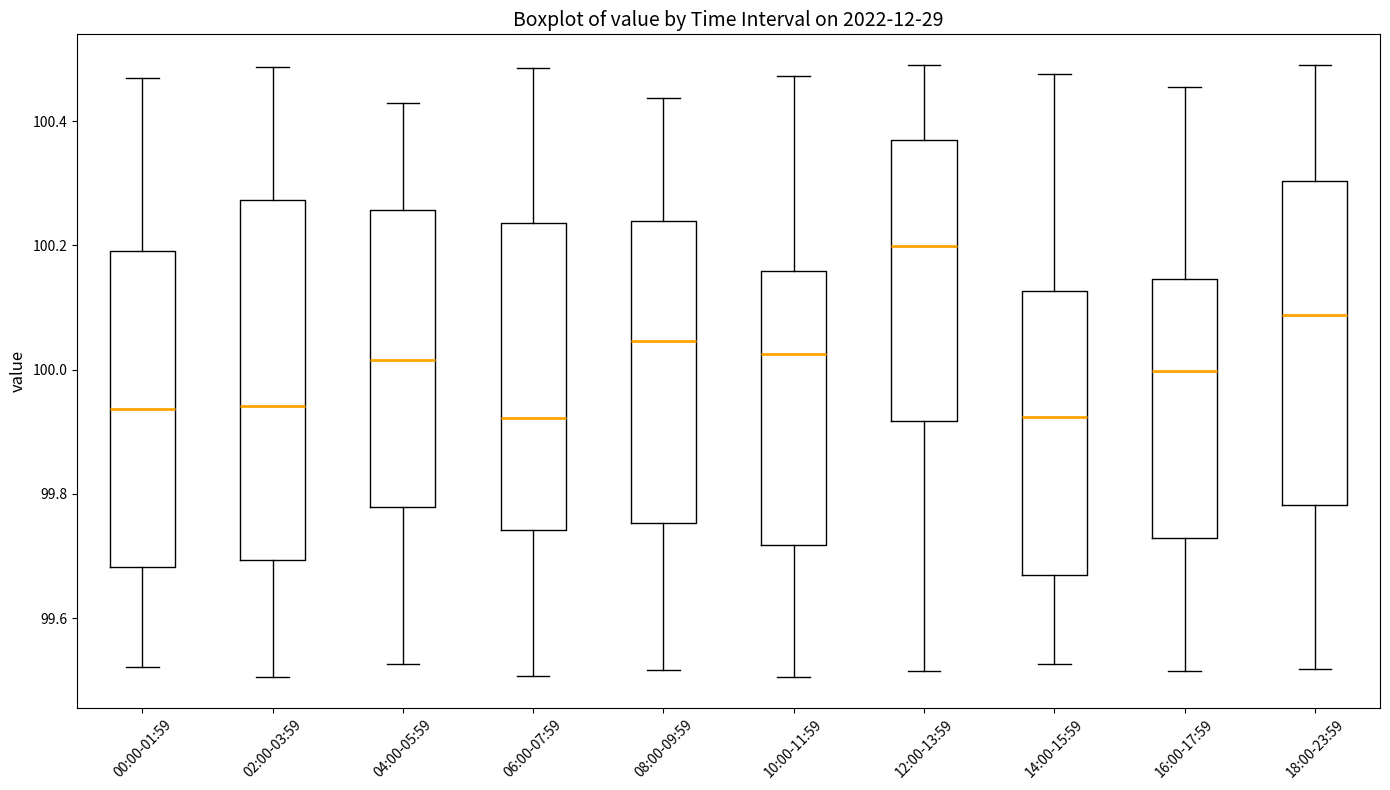

Reading left to right, read every box against the y-axis: the position of its median line, the range the box covers, and the ends of its whiskers. The values are not printed on the chart, so give them approximately, as read against the axis.

00:00-01:59: median 99.94, box 99.68 to 100.20, whiskers 99.52 to 100.46
02:00-03:59: median 99.94, box 99.70 to 100.28, whiskers 99.50 to 100.48
04:00-05:59: median 100.02, box 99.78 to 100.26, whiskers 99.52 to 100.42
06:00-07:59: median 99.92, box 99.74 to 100.24, whiskers 99.50 to 100.48
08:00-09:59: median 100.04, box 99.76 to 100.24, whiskers 99.52 to 100.44
10:00-11:59: median 100.02, box 99.72 to 100.16, whiskers 99.50 to 100.48
12:00-13:59: median 100.20, box 99.92 to 100.36, whiskers 99.52 to 100.50
14:00-15:59: median 99.92, box 99.66 to 100.12, whiskers 99.52 to 100.48
16:00-17:59: median 100.00, box 99.72 to 100.14, whiskers 99.52 to 100.46
18:00-23:59: median 100.08, box 99.78 to 100.30, whiskers 99.52 to 100.50